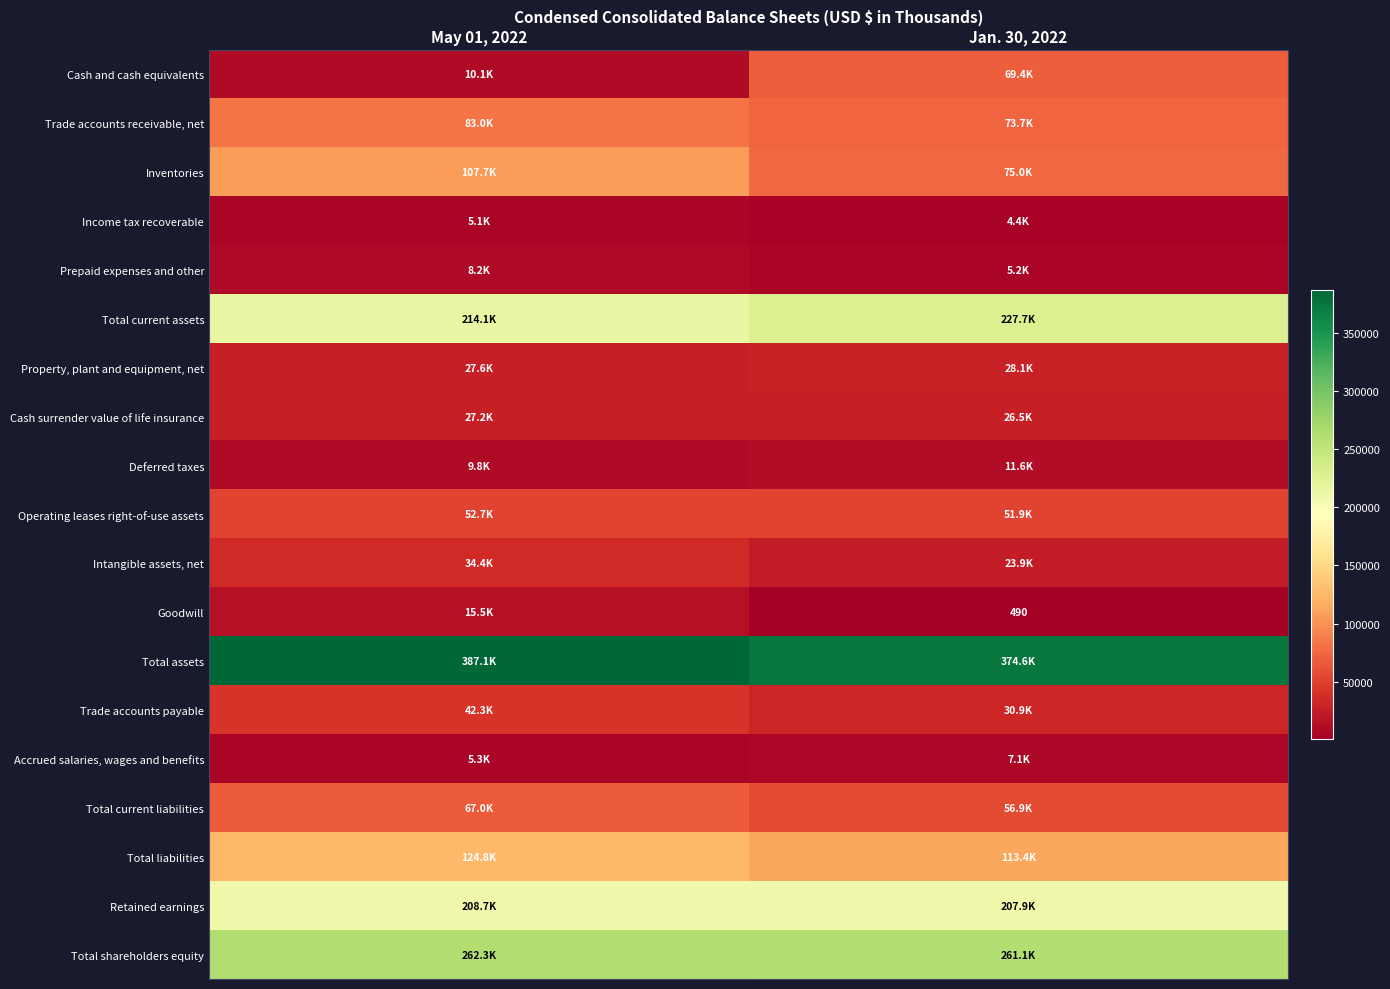

Which series has the widest spread of values?

Cash and cash equivalents